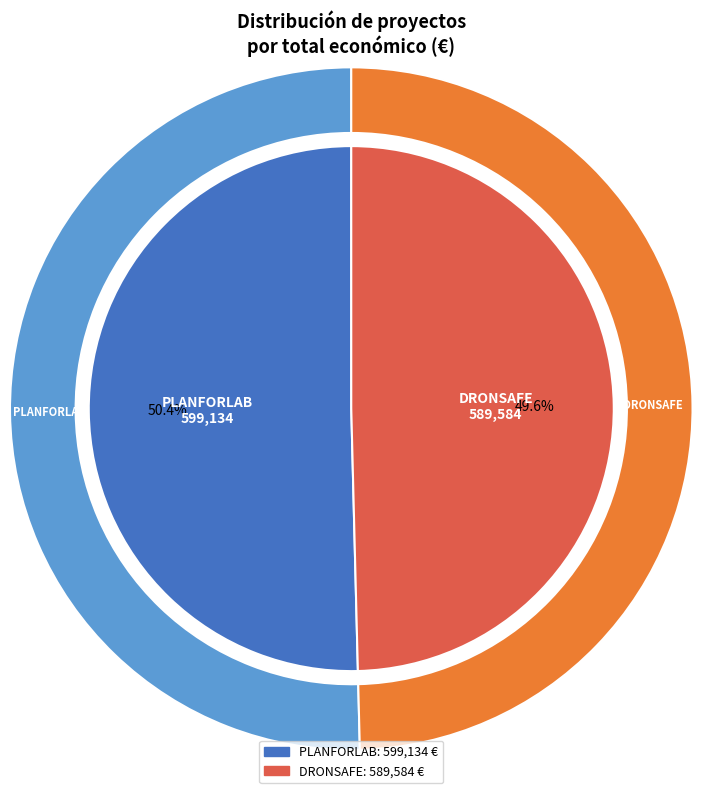

True or false: DRONSAFE accounts for 56% of the total.

False